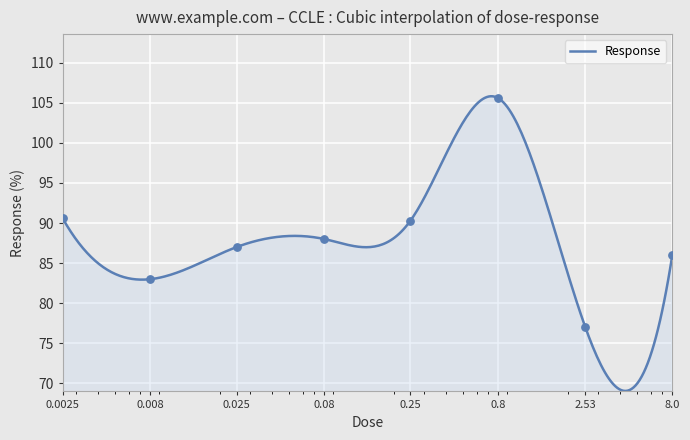

Between 8.0 and 0.008, which is larger?

8.0